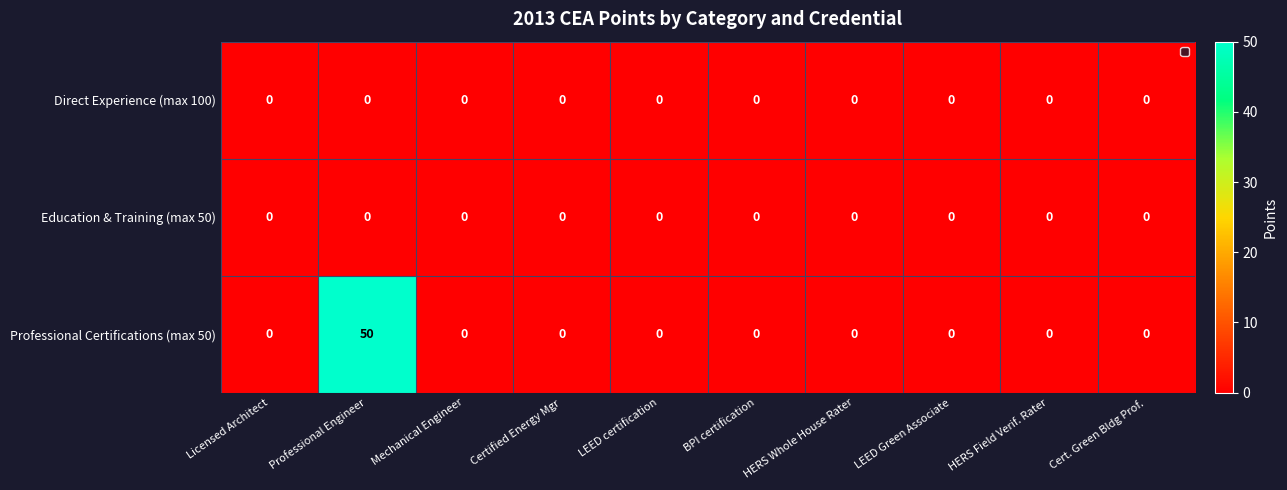

Which label corresponds to the largest value in the chart?

Professional Engineer